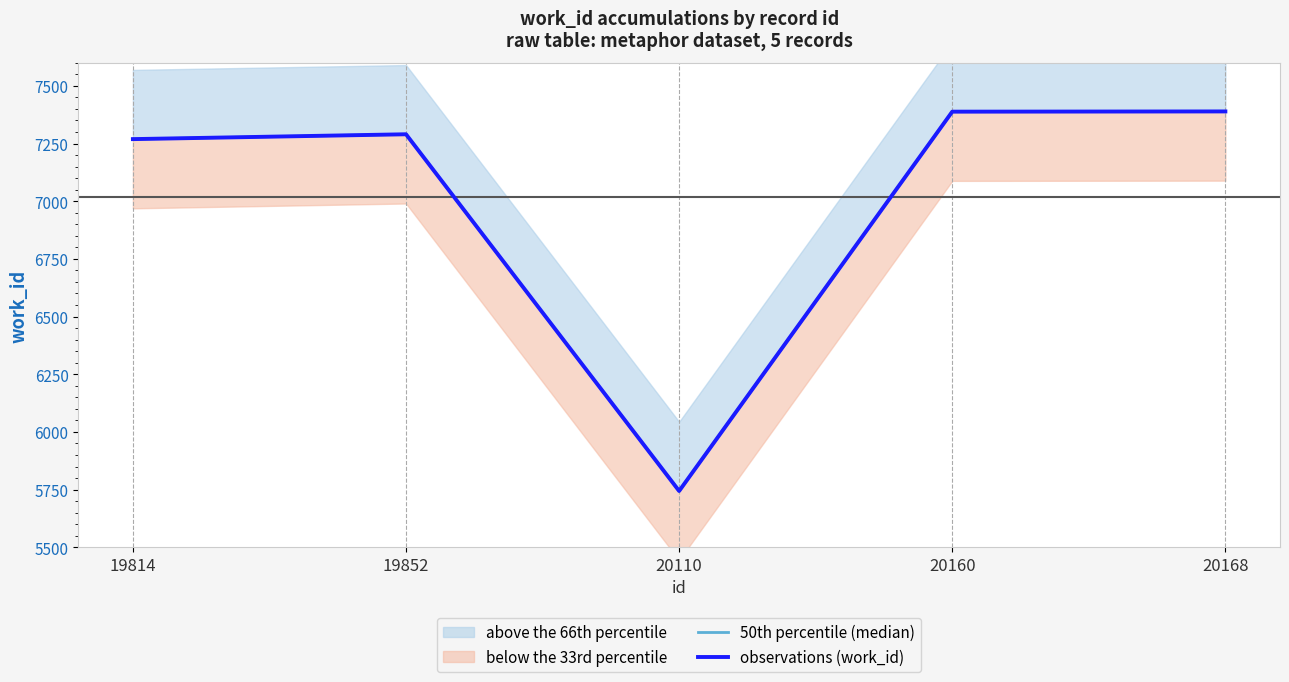

Which category has the lowest value across all series?

20110